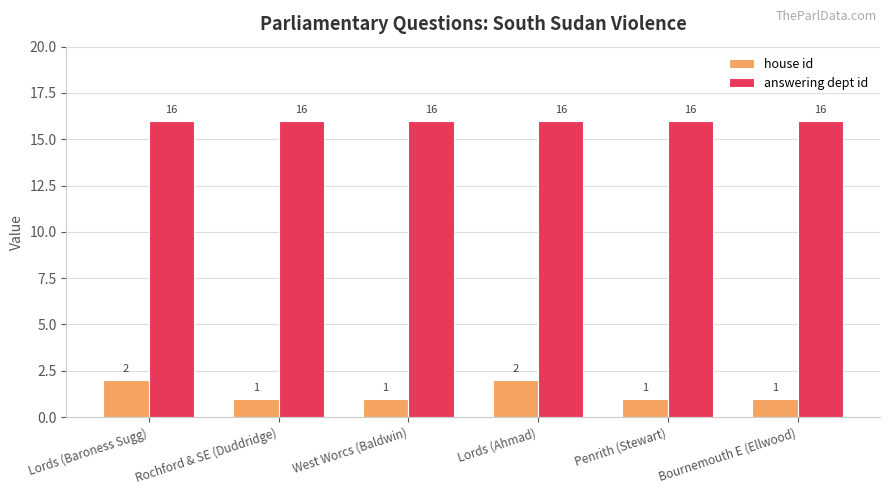

Is it true that answering dept id equals 5 at Rochford & SE (Duddridge)?

False